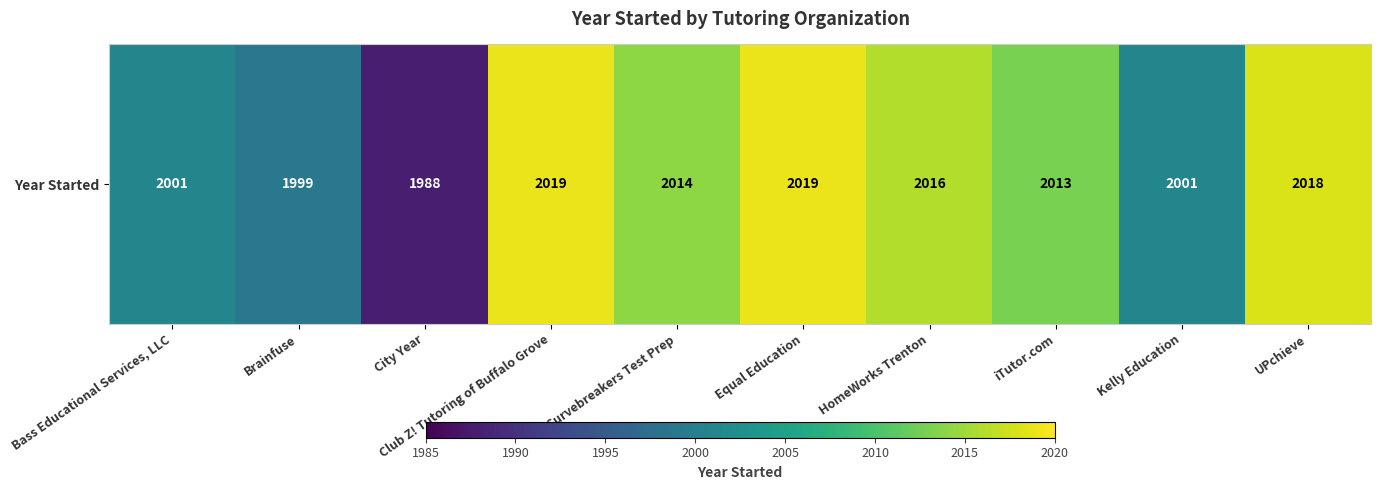

Approximately how many times larger is the value at Brainfuse compared to City Year?

1.0